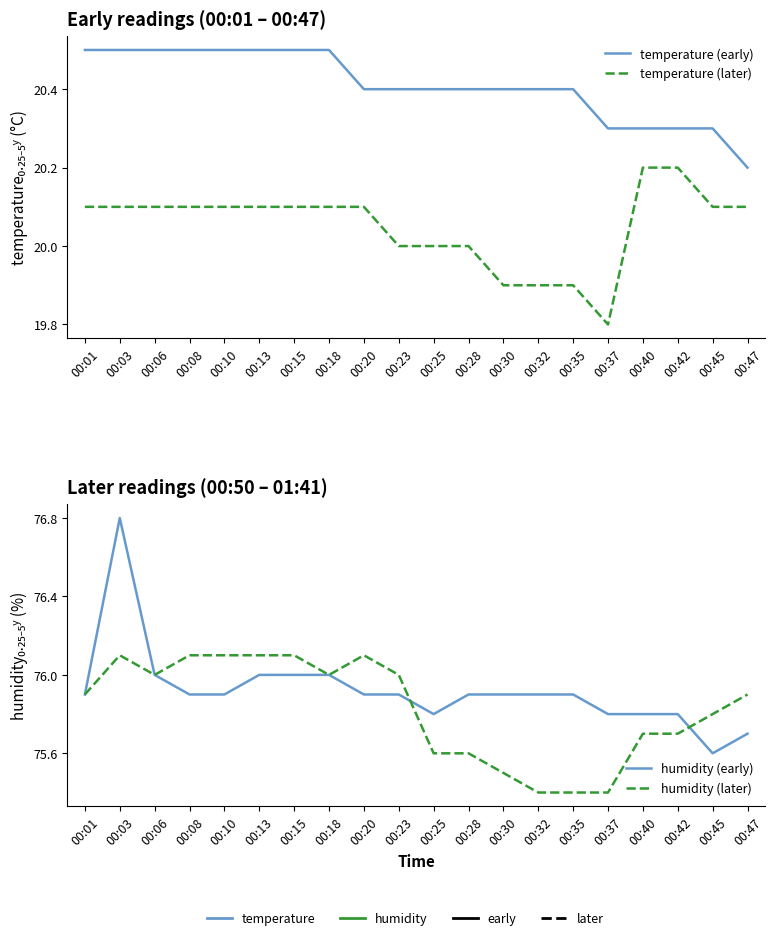

How many distinct data groups are displayed?

4